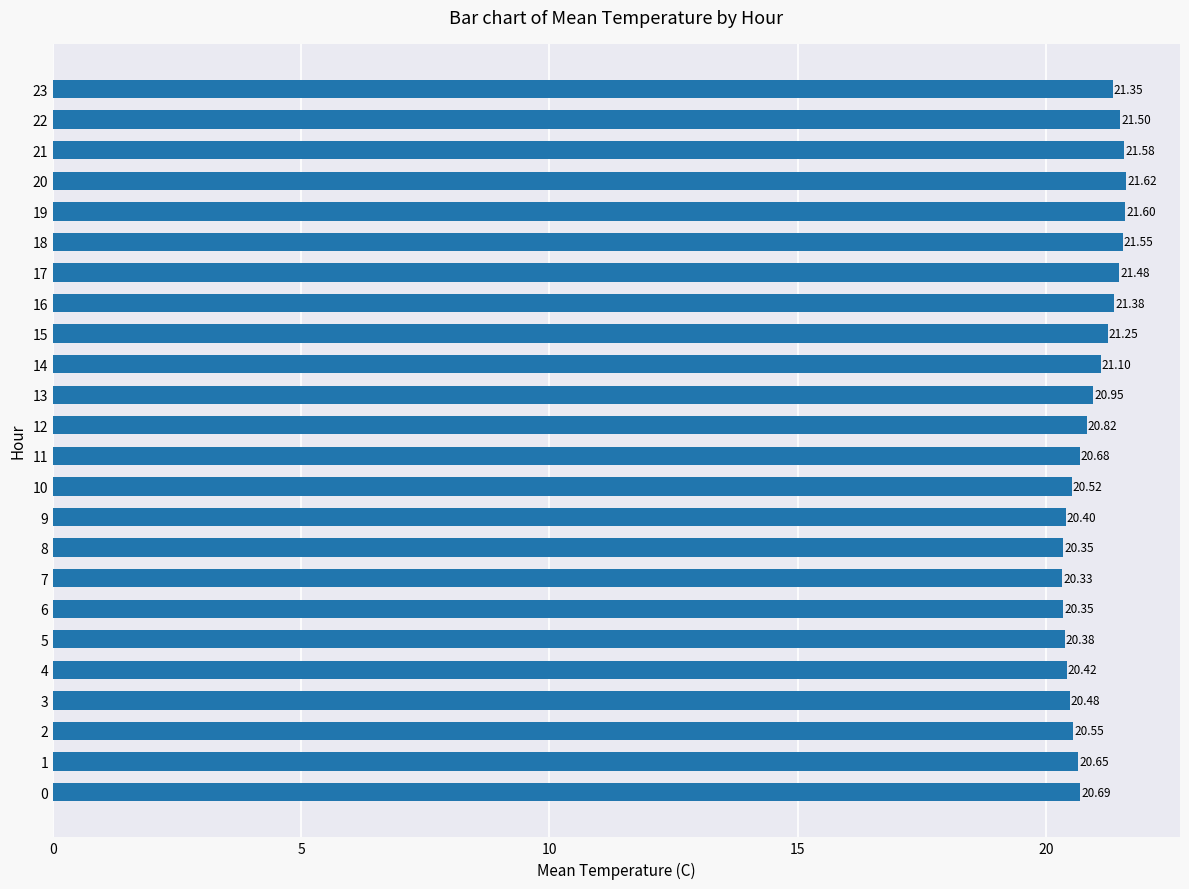

What is the sum of the values at 12 and 14?

41.9